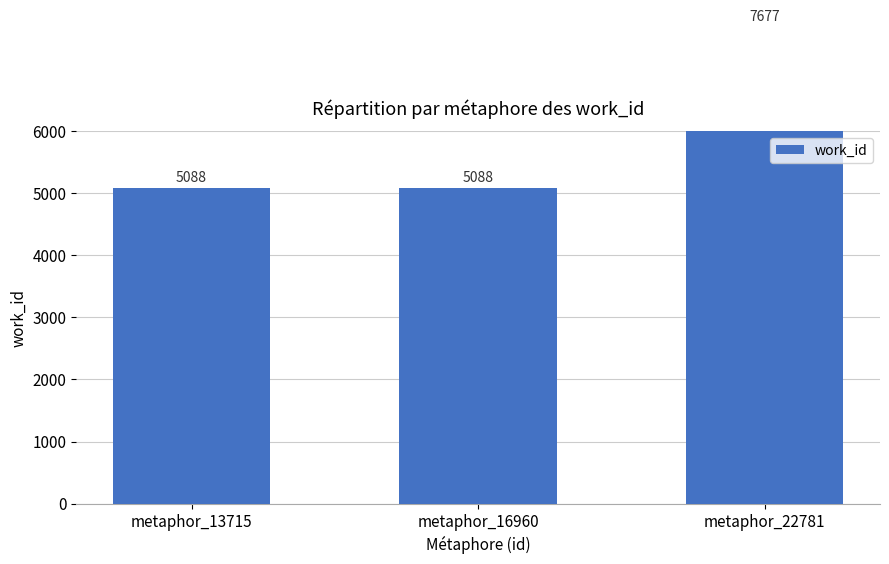

What is the value of the 3rd bar from the left?

7677